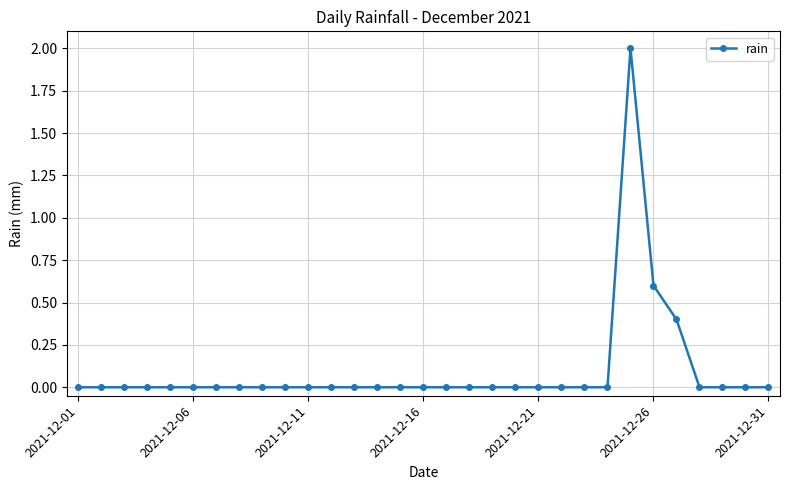

Count the values in the range 0 to 1.

30